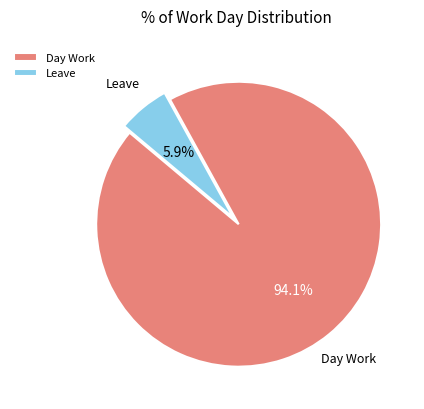

How many slices are in this pie chart?

2